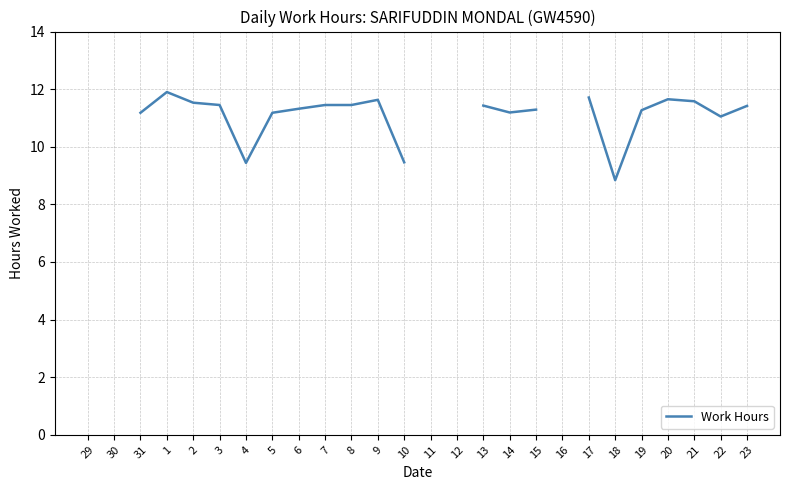

What is the smallest value displayed?

8.8